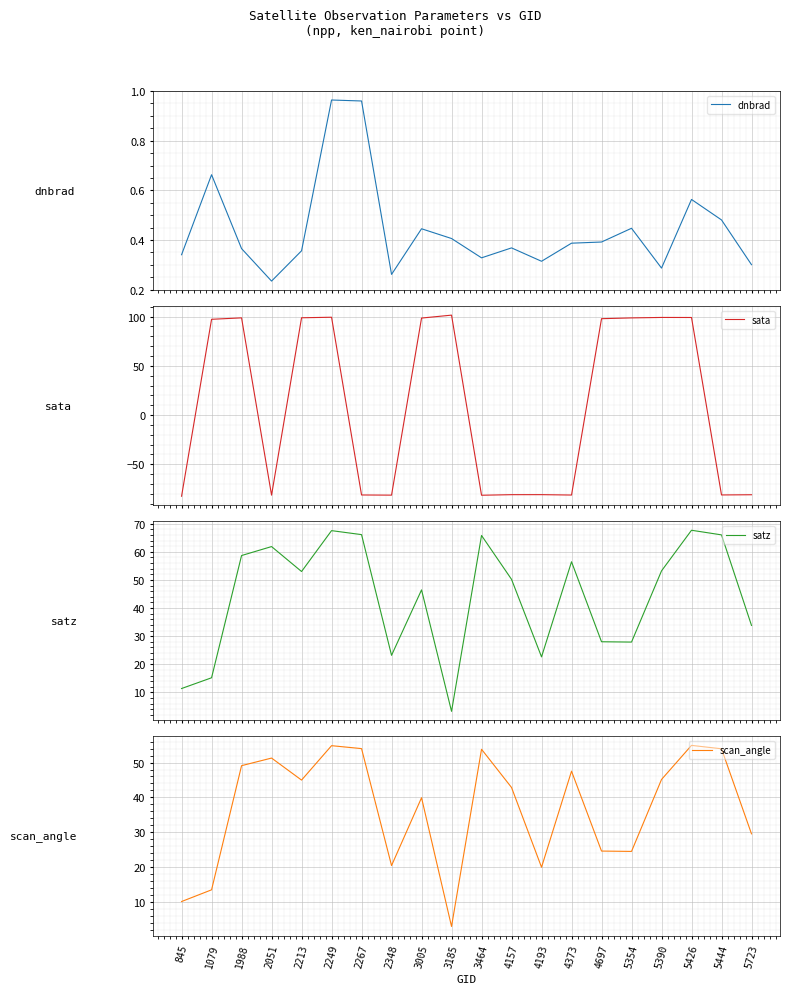

What is the approximate value of dnbrad at 2267?

1.0